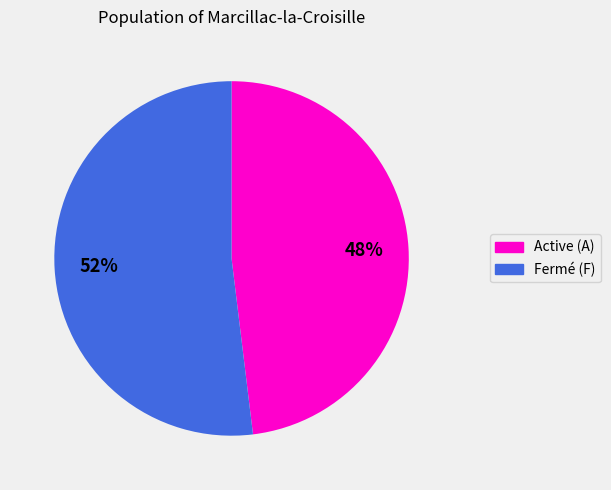

Does any single category account for the majority?

Yes